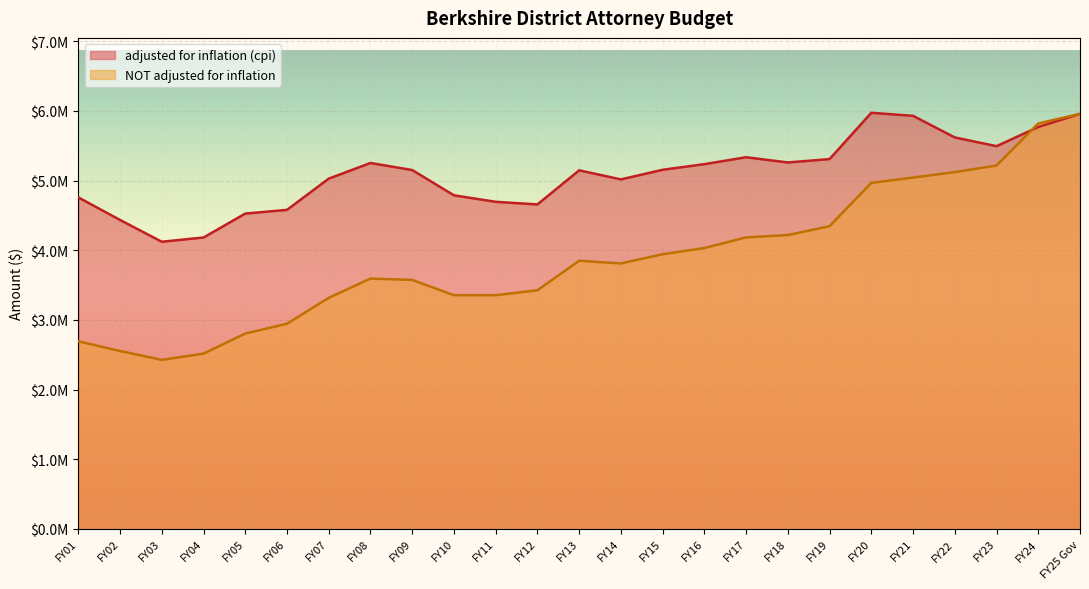

Which series changed the most between FY03 and FY12?

NOT adjusted for inflation